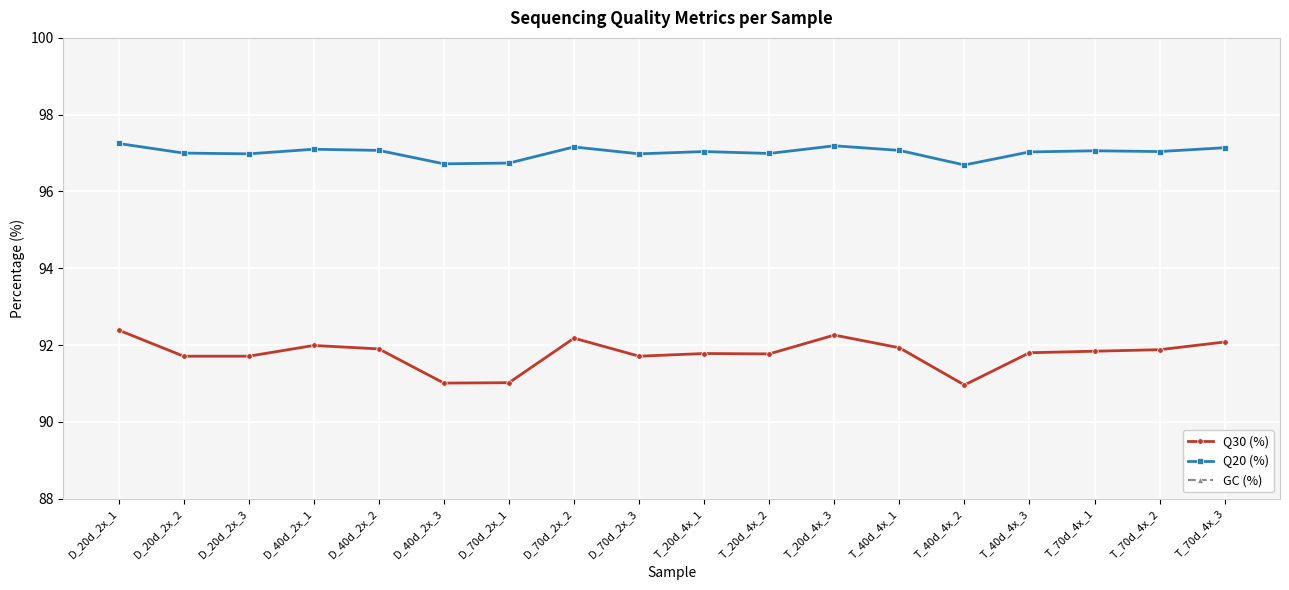

Is the value of Q30 (%) at D_40d_2x_3 greater than the value of GC (%) at D_70d_2x_2?

Yes